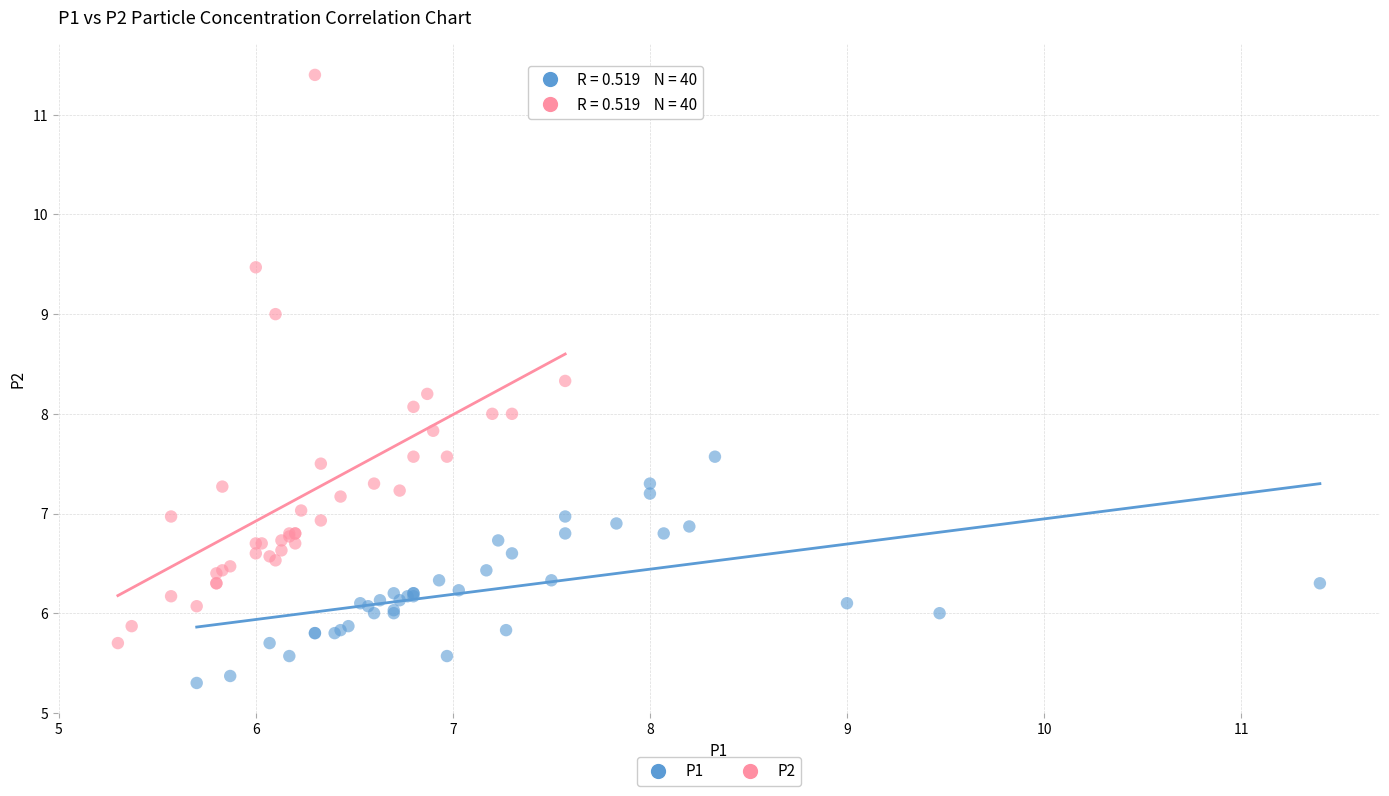

Which series has the widest spread of Y values?

P2